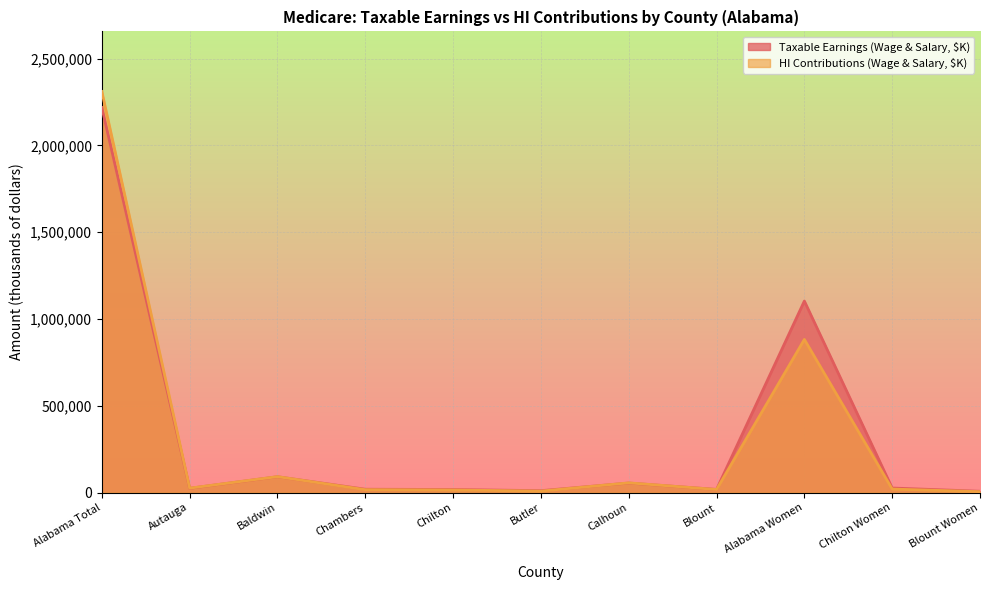

At which label is Taxable Earnings (Wage & Salary, $K) closest to 1112481?

Alabama Women